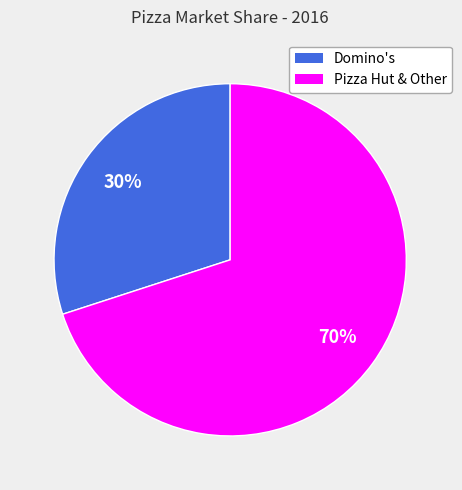

To the nearest percent, what is the difference between the largest and smallest slice percentages?

40%